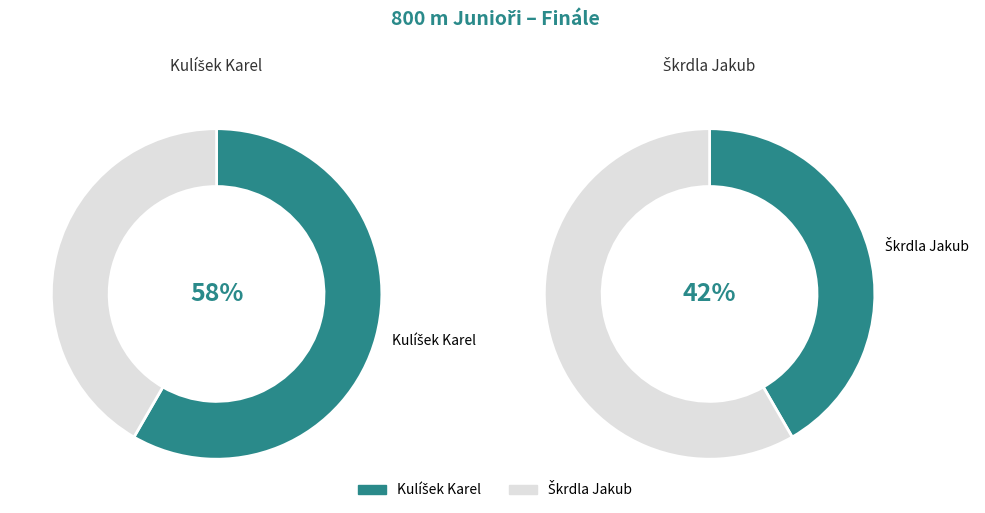

Does any single category account for the majority?

Yes